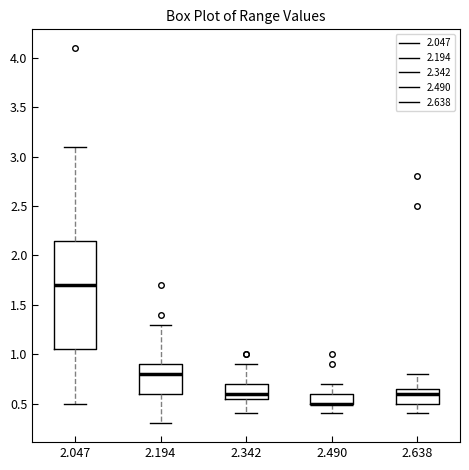

Comparing the boxes themselves (not the whiskers), which one is the tallest?

2.047